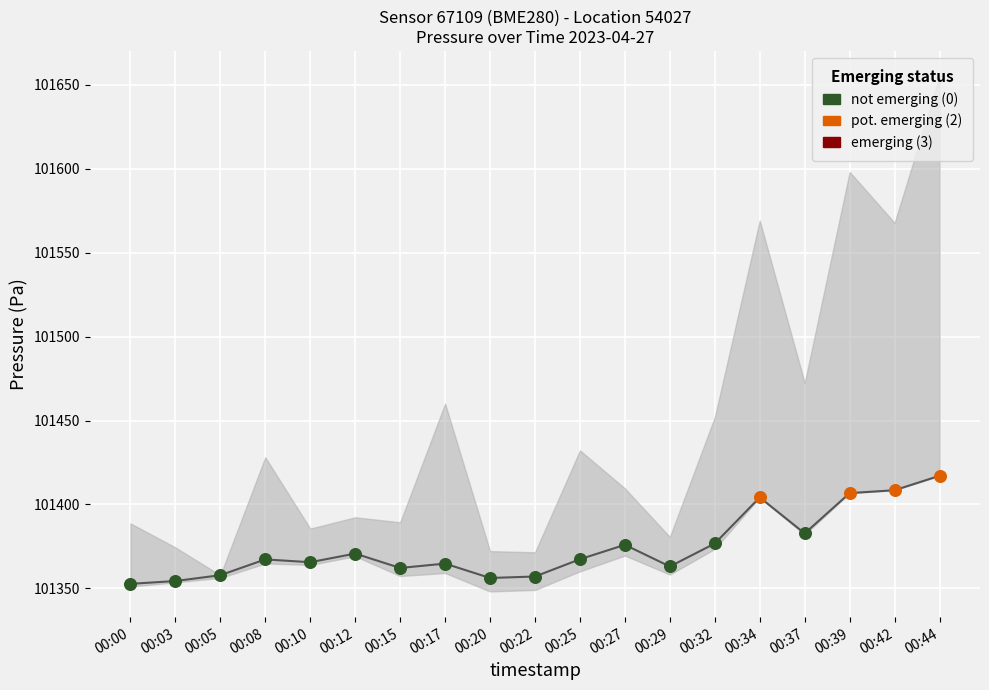

What is the ratio of the value at 00:42 to the value at 00:10?

1.0